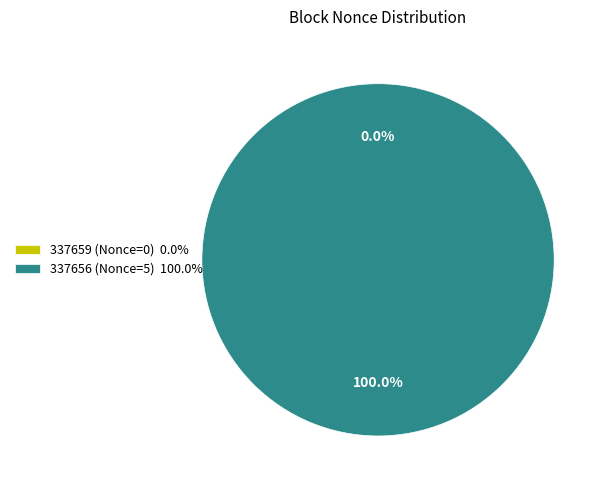

Count the number of slices in the pie.

2